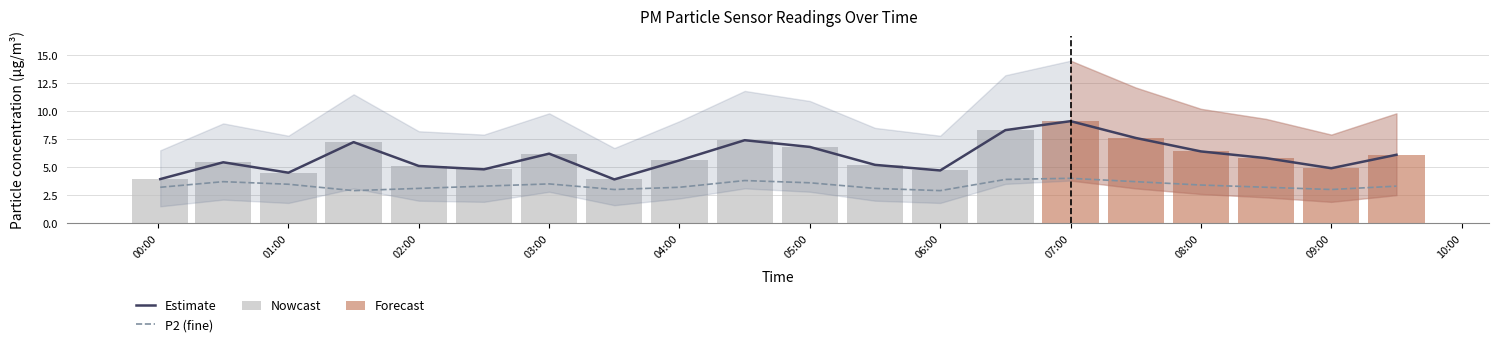

Where does the P1 series first go above 5?

00:30